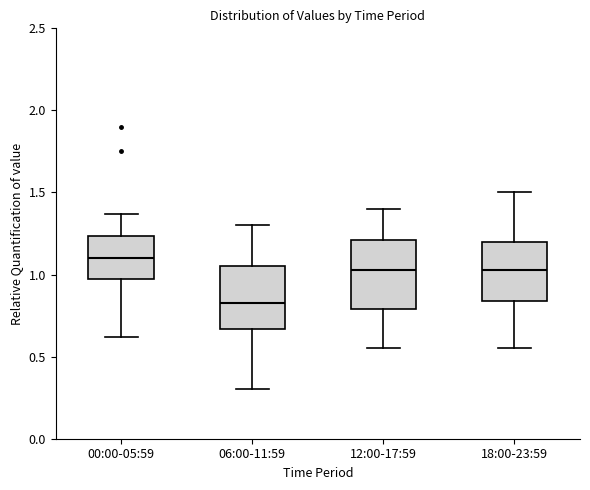

Reading left to right, read every box against the y-axis: the position of its median line, the range the box covers, and the ends of its whiskers. The values are not printed on the chart, so give them approximately, as read against the axis.

00:00-05:59: median 1.10, box 1.00 to 1.25, whiskers 0.60 to 1.35
06:00-11:59: median 0.85, box 0.65 to 1.05, whiskers 0.30 to 1.30
12:00-17:59: median 1.05, box 0.80 to 1.20, whiskers 0.55 to 1.40
18:00-23:59: median 1.05, box 0.85 to 1.20, whiskers 0.55 to 1.50